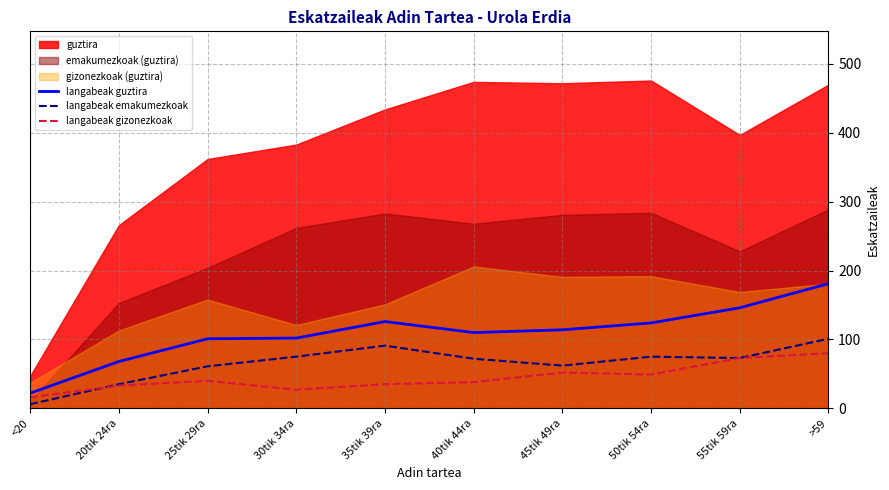

True or false: langabeak guztira and langabeak emakumezkoak cross at least once.

False